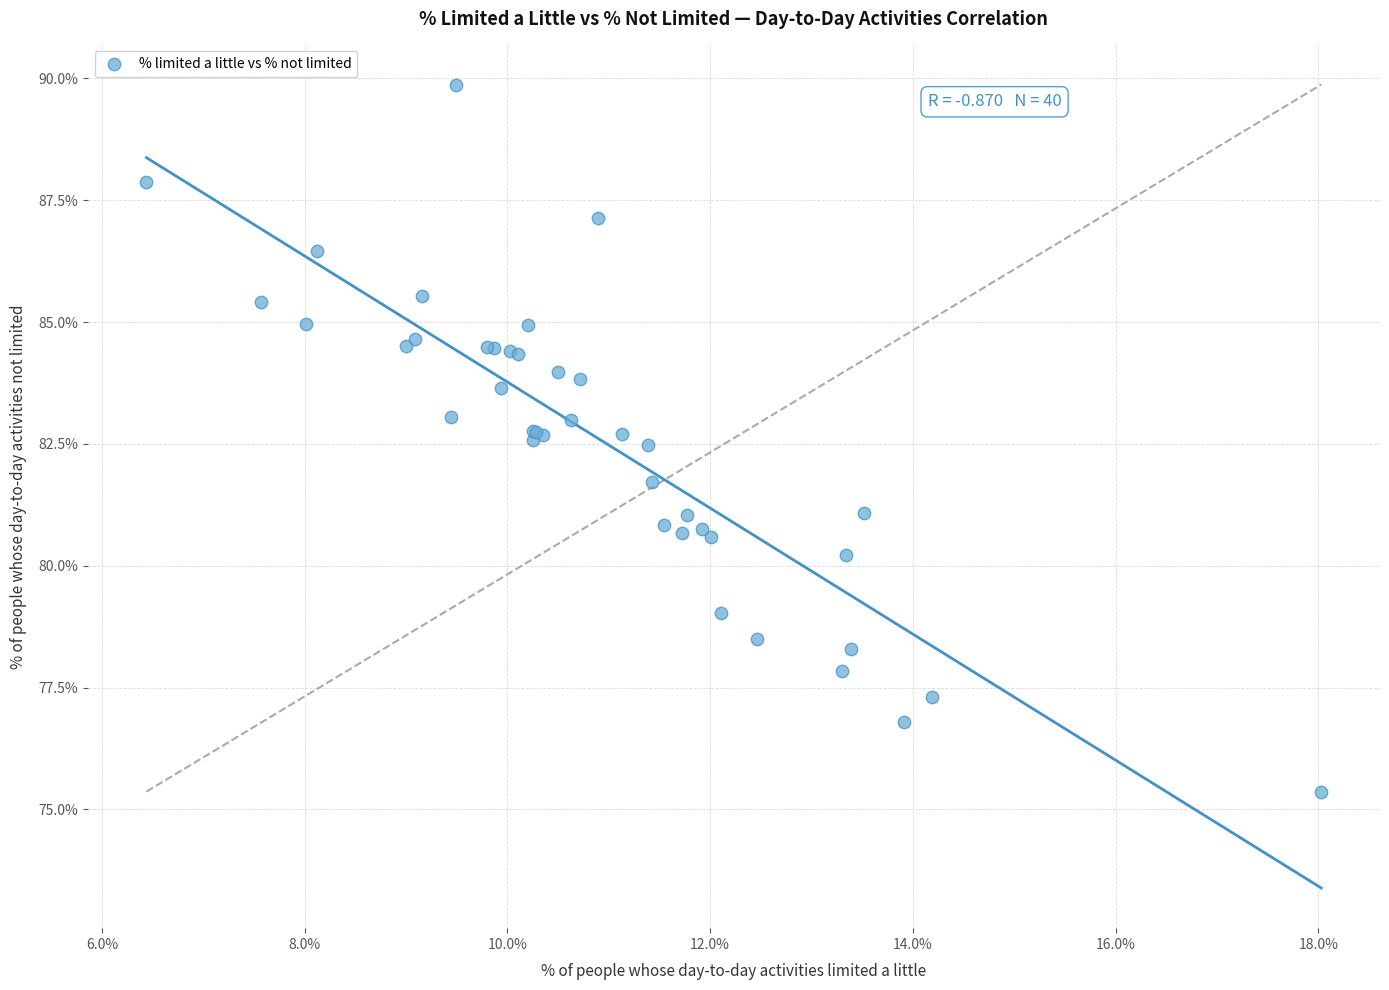

What Y value in the scatter plot is closest to 82?

81.7